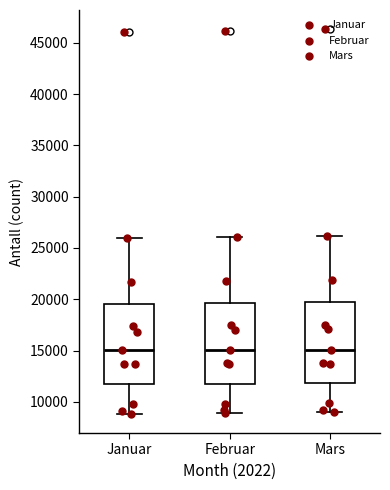

Reading left to right, transcribe this box plot: for each box, give where its median line is, the range the box spans, and where its two whiskers end, as read against the y-axis. The values are not printed on the chart, so give them approximately, as read against the axis.

Januar: median 15000, box 11500 to 19500, whiskers 9000 to 26000
Februar: median 15000, box 12000 to 19500, whiskers 9000 to 26000
Mars: median 15000, box 12000 to 19500, whiskers 9000 to 26000